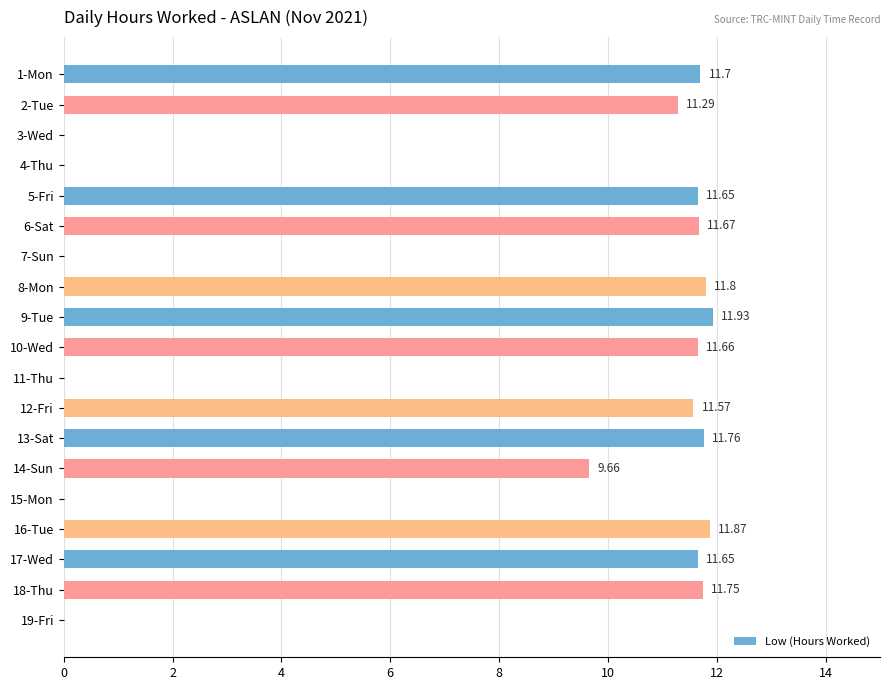

Which label corresponds to the largest value in the chart?

9-Tue